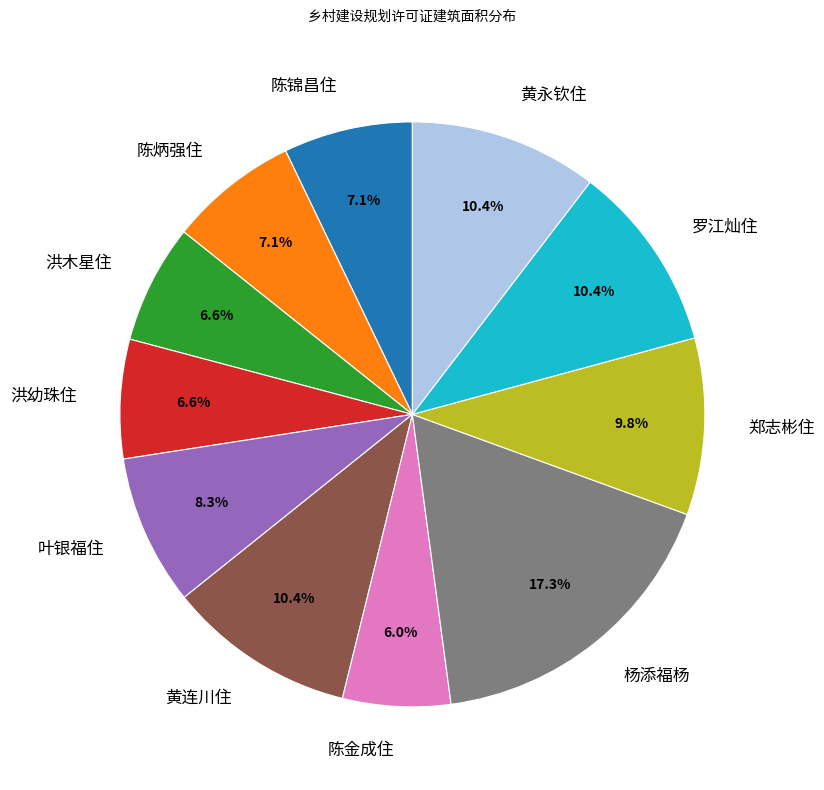

Is there a majority slice in this chart?

No